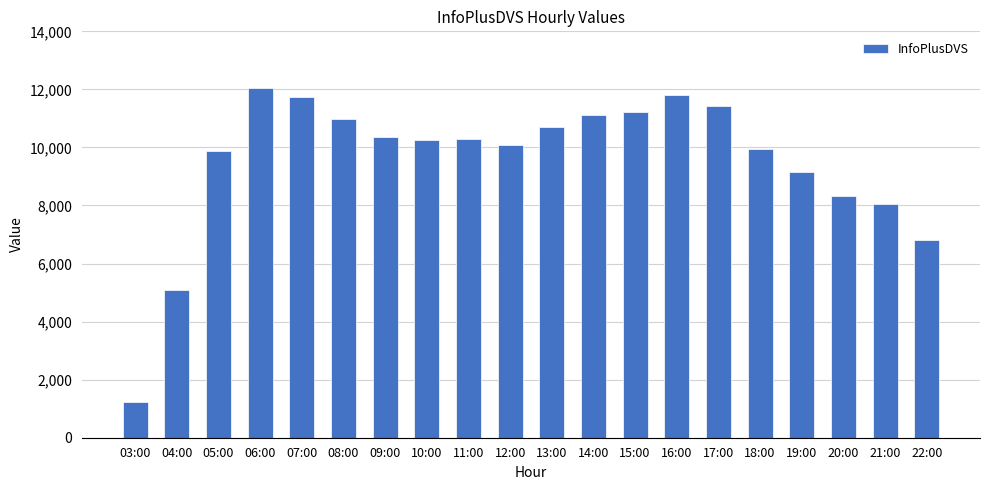

At which label does the data first exceed 10302?

06:00